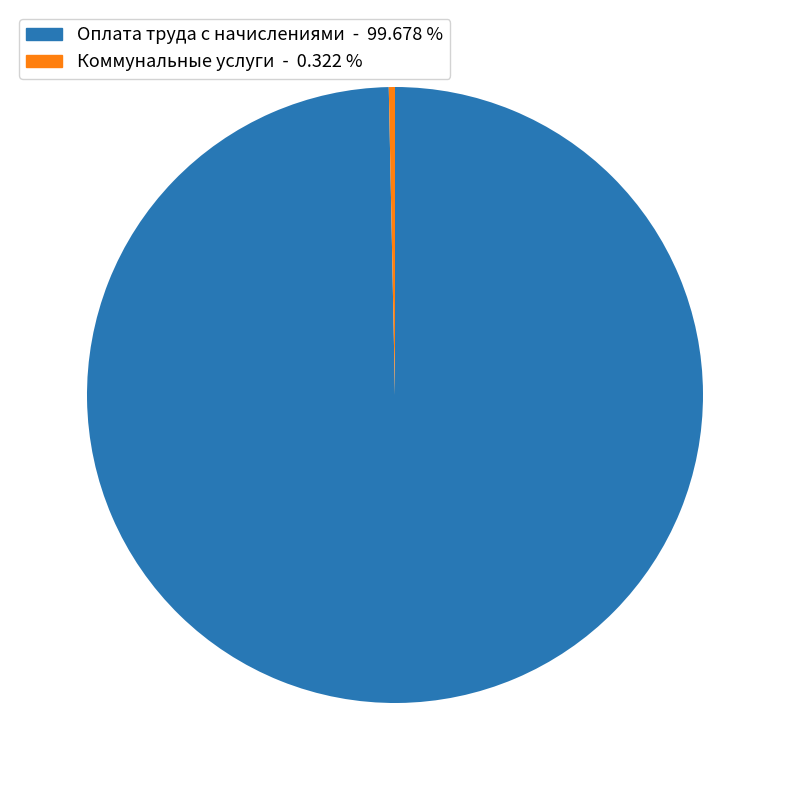

Is the sum of Коммунальные услуги - 0.322 % and Оплата труда с начислениями - 99.678 % greater than half?

Yes